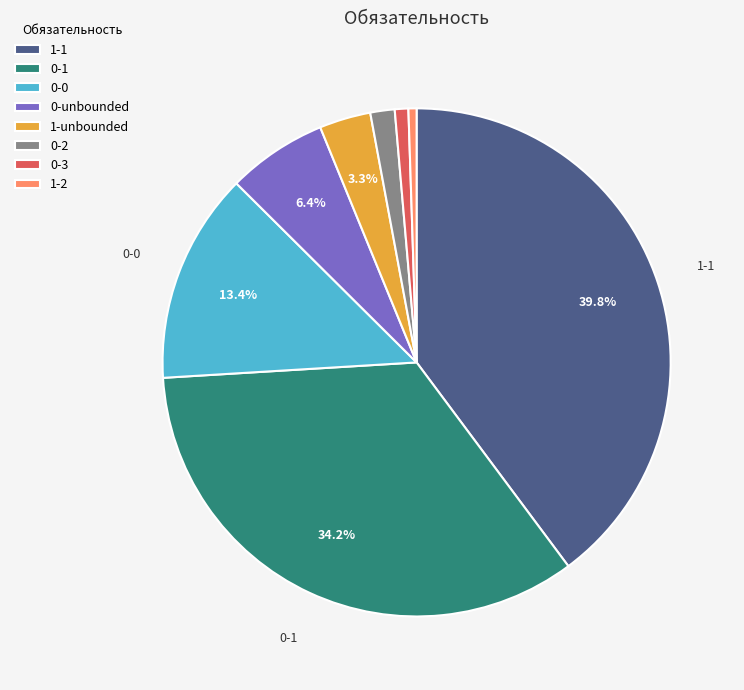

What is the largest slice in the pie chart?

1-1